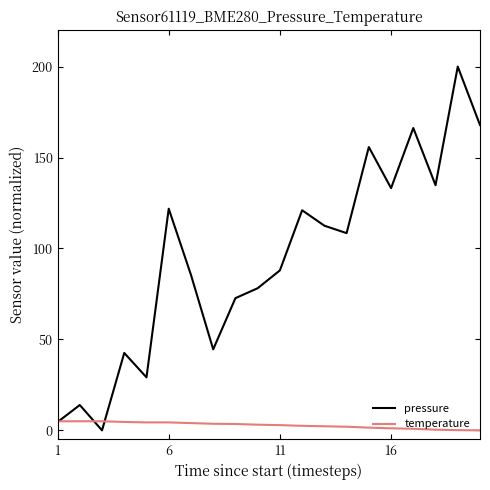

How many lines are shown in the chart?

2